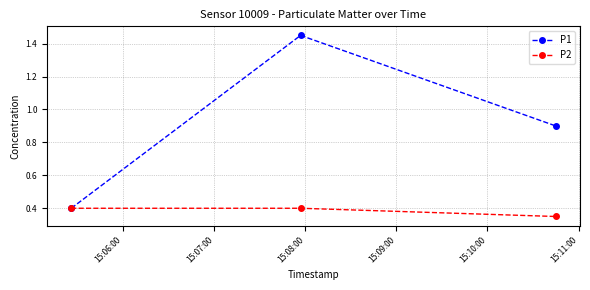

Which series has the widest spread of values?

P1